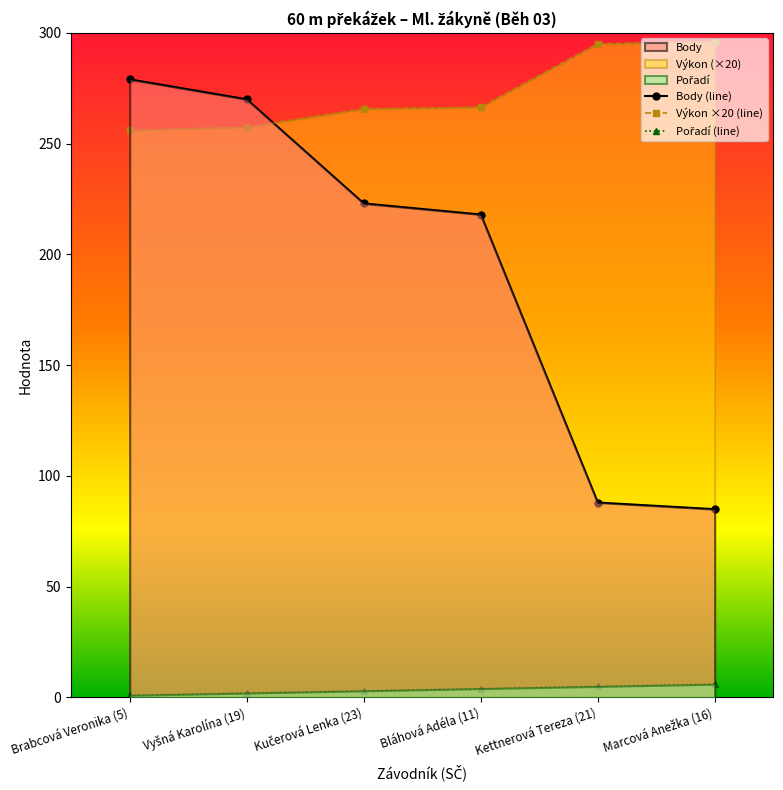

Reading left to right, list all the values displayed in this chart.

Body (line): 279.0	270.0	223.0	218.0	88.0	85.0
Výkon ×20 (line): 256.0	257.4	265.6	266.4	295.0	296.0
Pořadí (line): 1.0	2.0	3.0	4.0	5.0	6.0